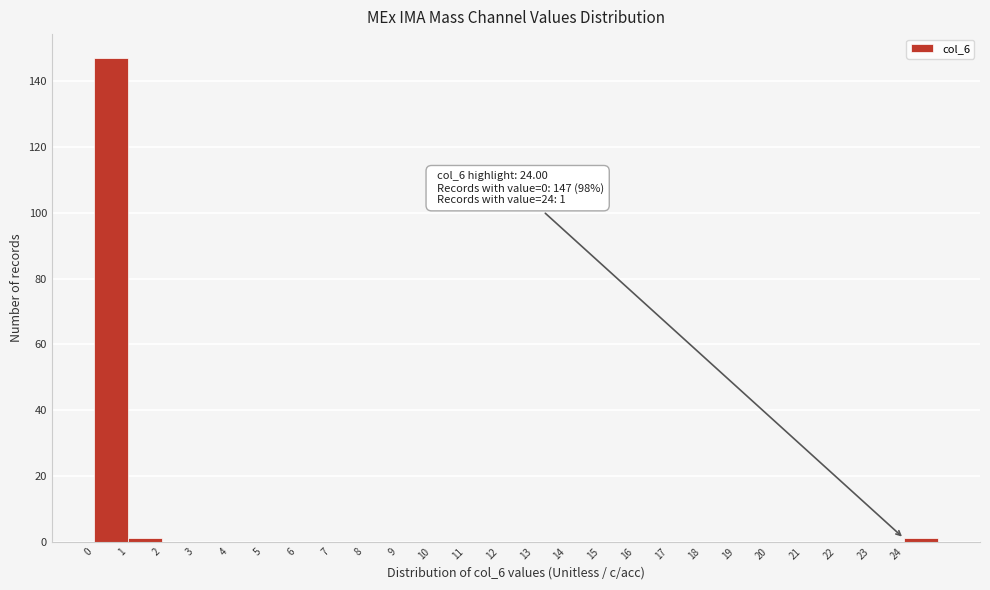

Over which range of the x-axis is the bar tallest?

0 to 1